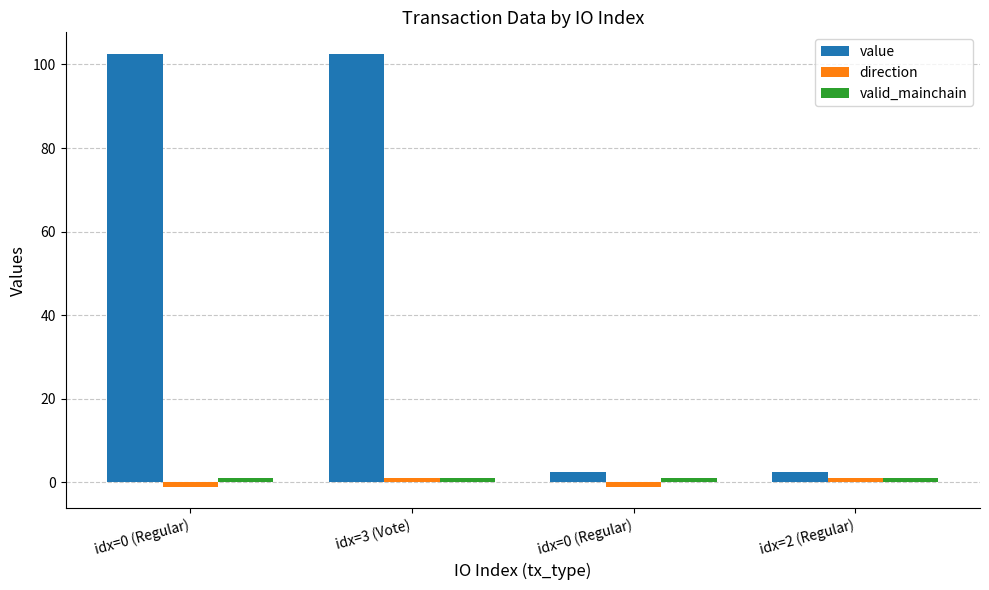

How many series are shown in this chart?

3